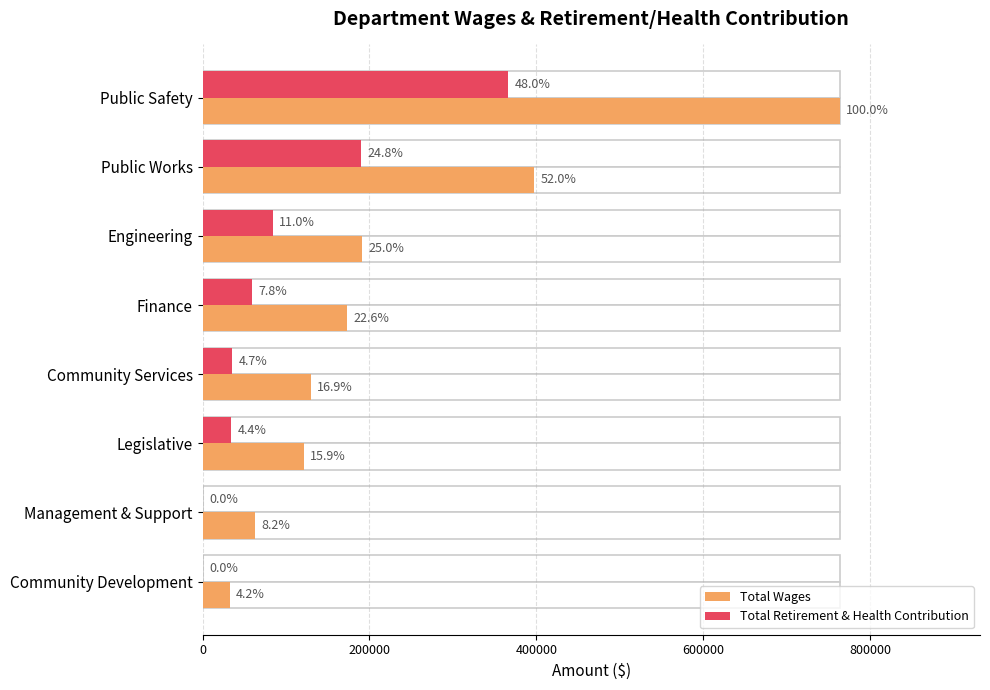

Are the bars grouped side by side (vs. stacked)?

Yes